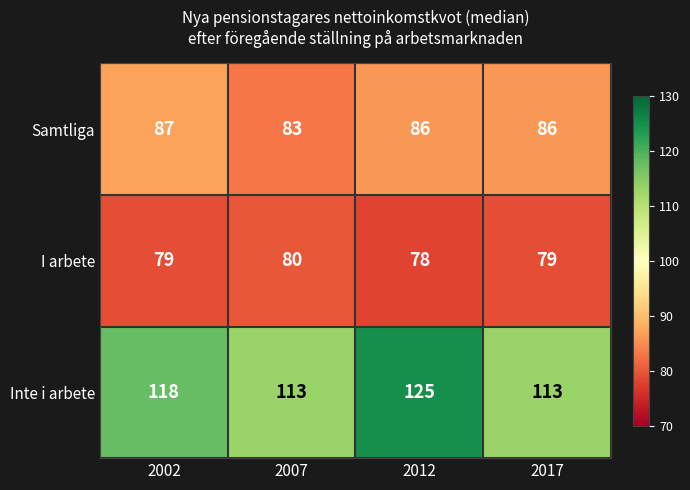

What is the sum of the Inte i arbete values at 2012 and 2002?

243